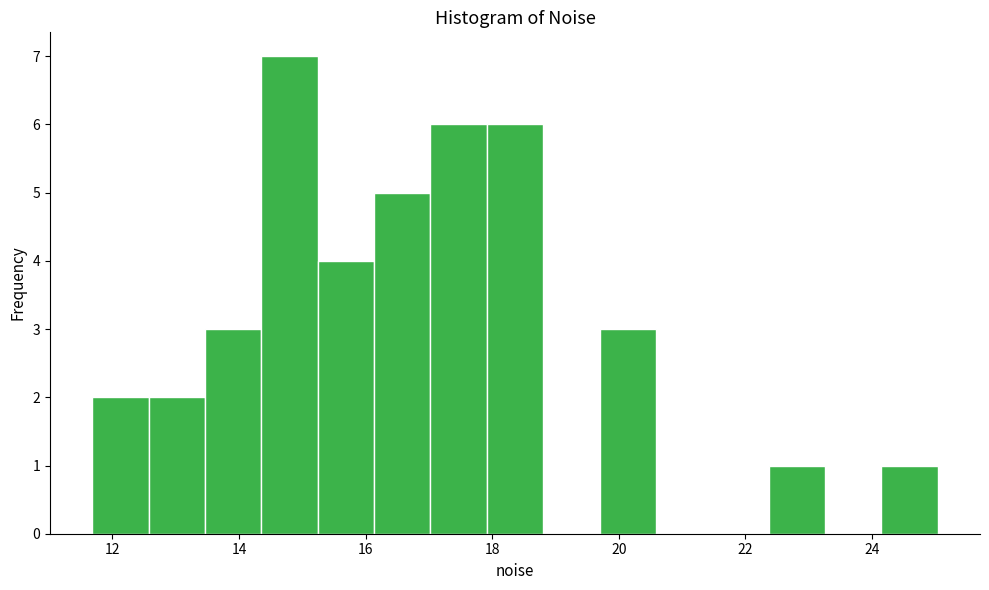

What is the height of the bar covering 22.4 to 23.2 on the x-axis? Neither the bar edges nor the heights are printed on the chart, so give them approximately, as read against the axes.

1